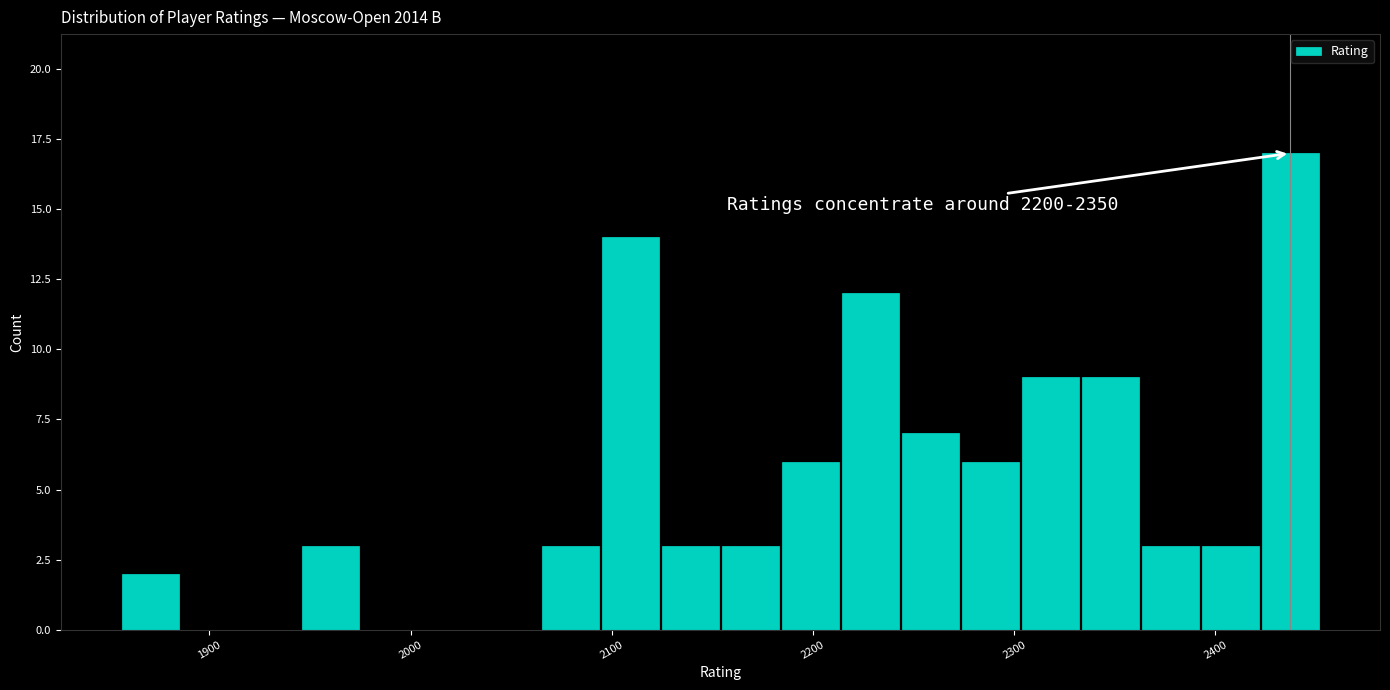

Around what value on the x-axis is the tallest bar? Give the approximate position of its centre, as read against the axis.

2440